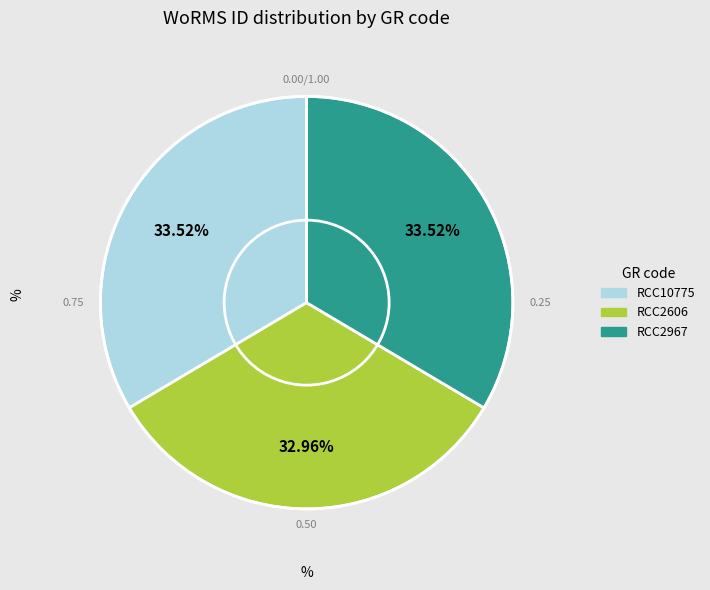

True or false: RCC10775 accounts for 34% of the total.

True